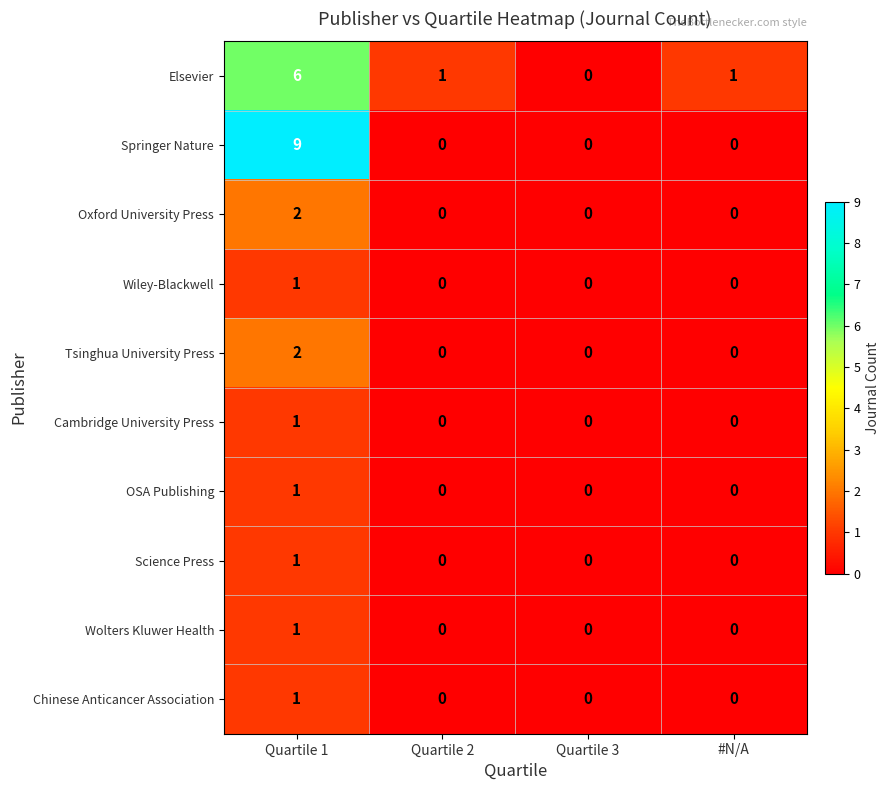

How many series are shown in this chart?

10